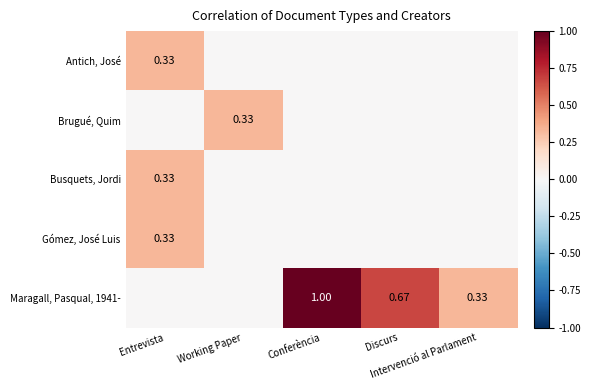

What is the approximate value of Gómez, José Luis at Entrevista?

0.3